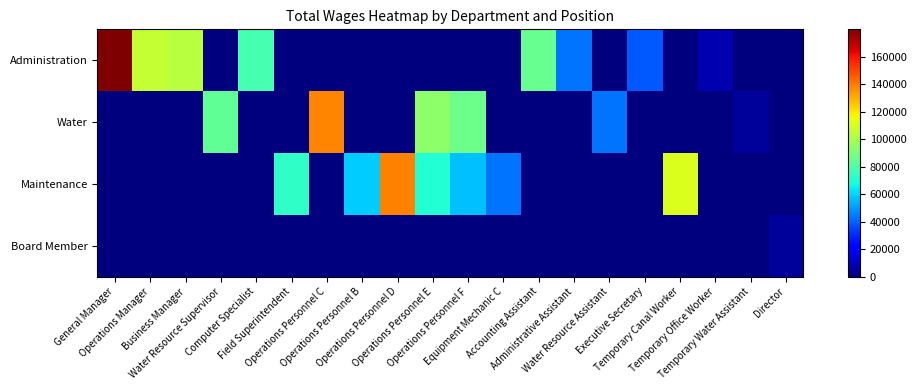

Count the number of categories in the chart.

20